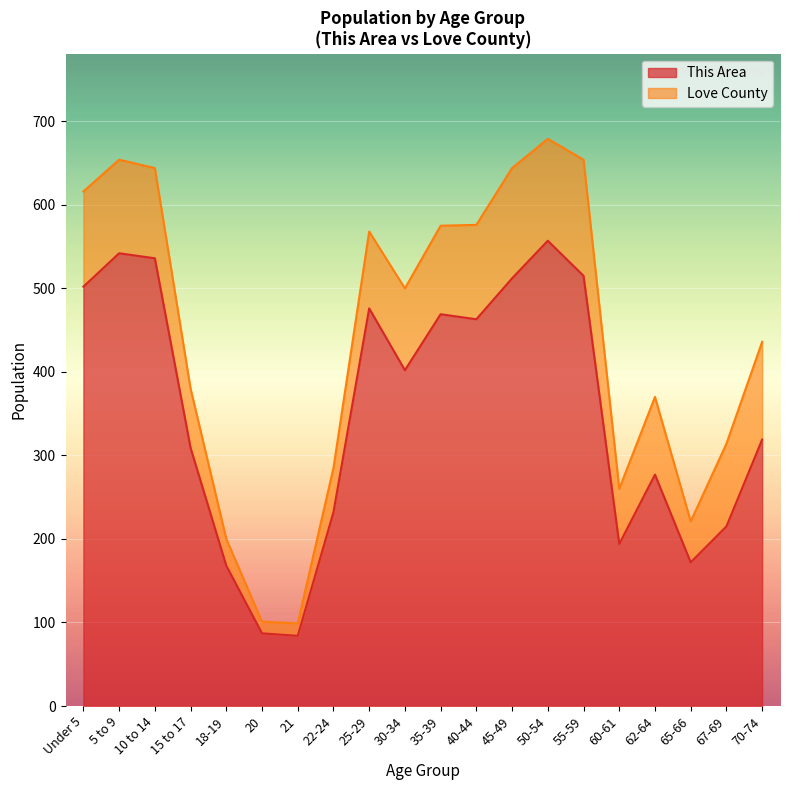

Rank the series at Under 5 from lowest to highest value.

This Area, Love County